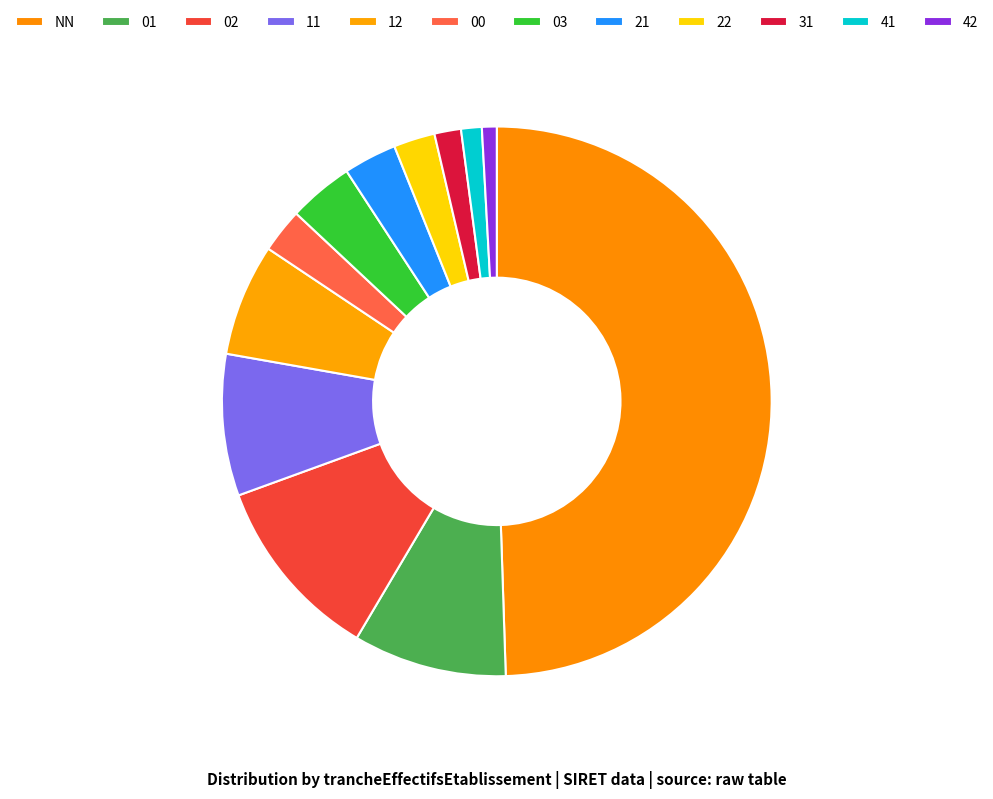

How many slices are in this pie chart?

12